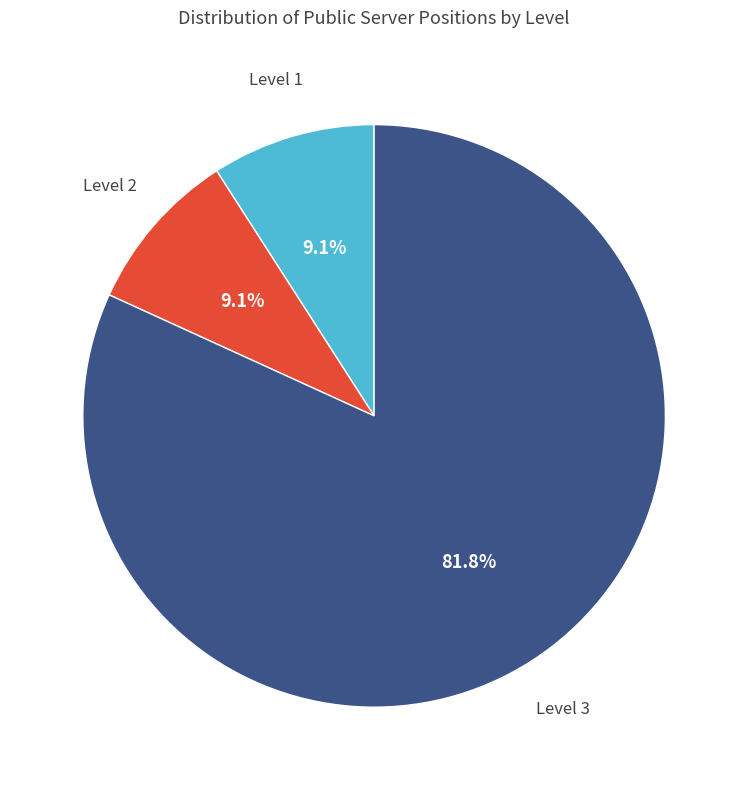

Is there a majority slice in this chart?

Yes